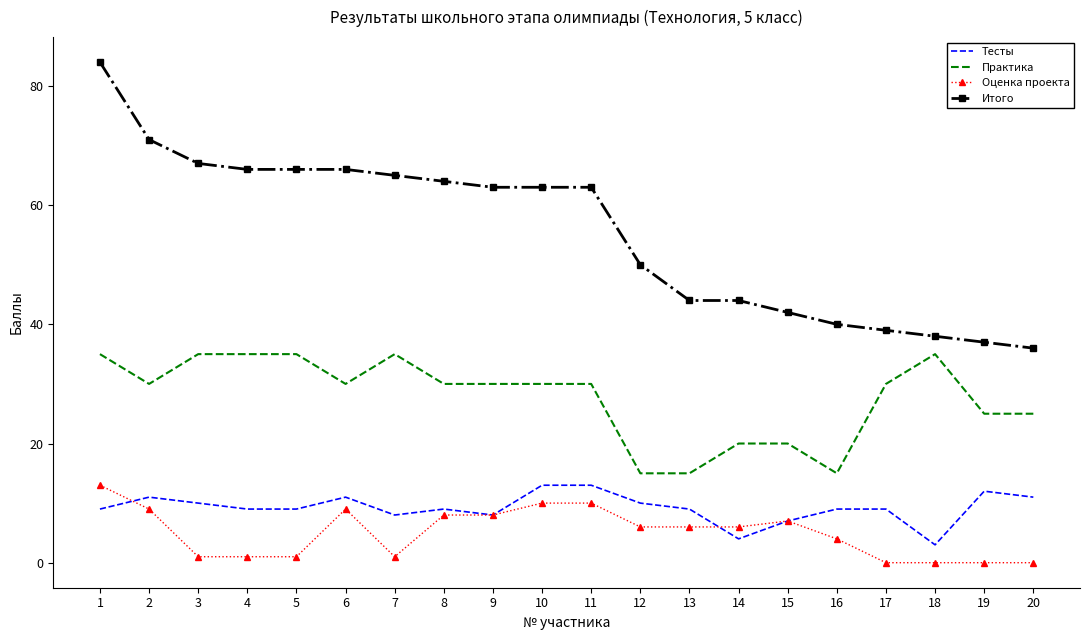

What is the total value across all series at 20?

72